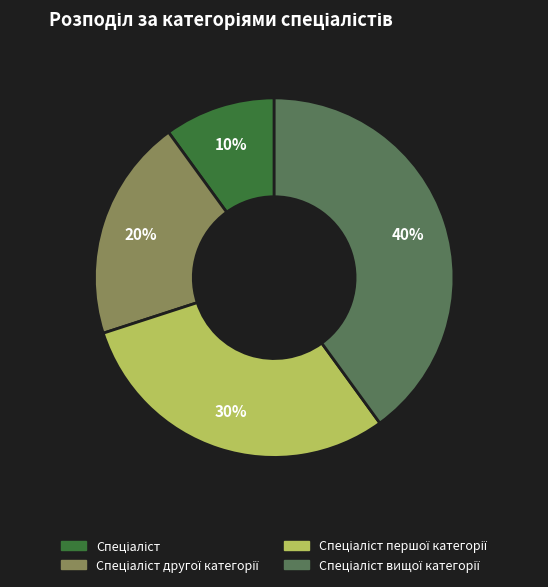

How many segments does this pie chart have?

4